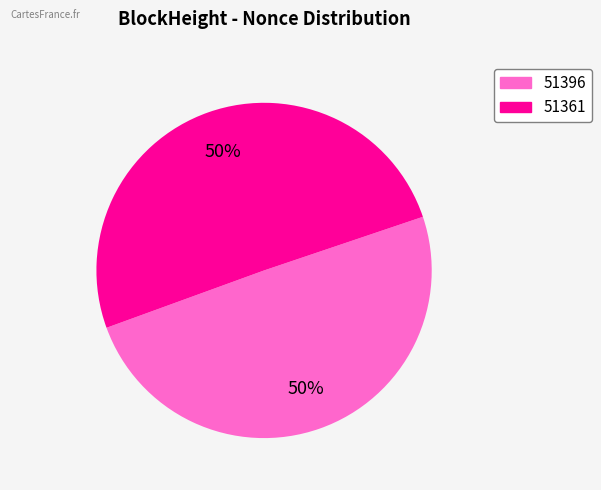

True or false: 51361 accounts for 50% of the total.

True